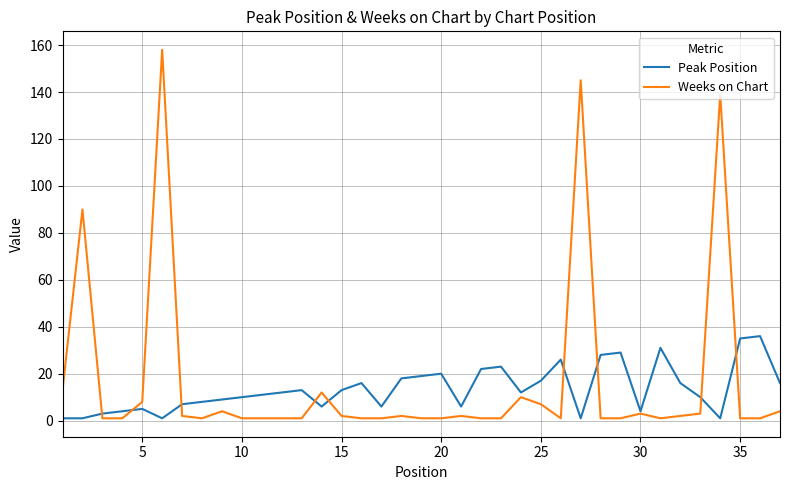

Which series has the widest spread of values?

Weeks on Chart